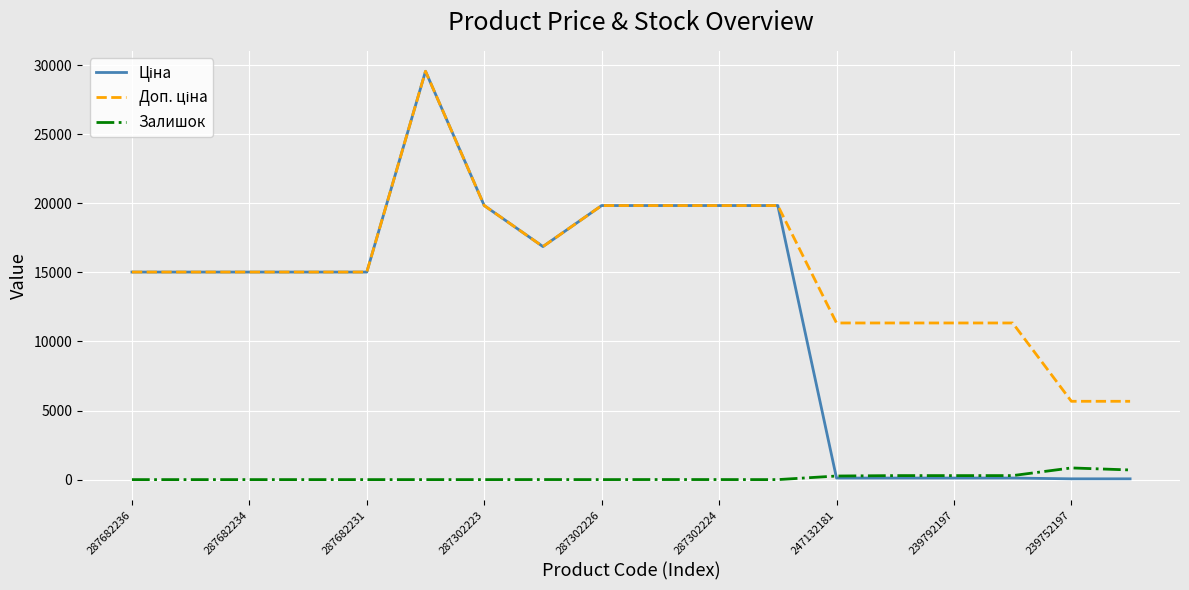

What is the total value across all series at 287682234?

30038.4